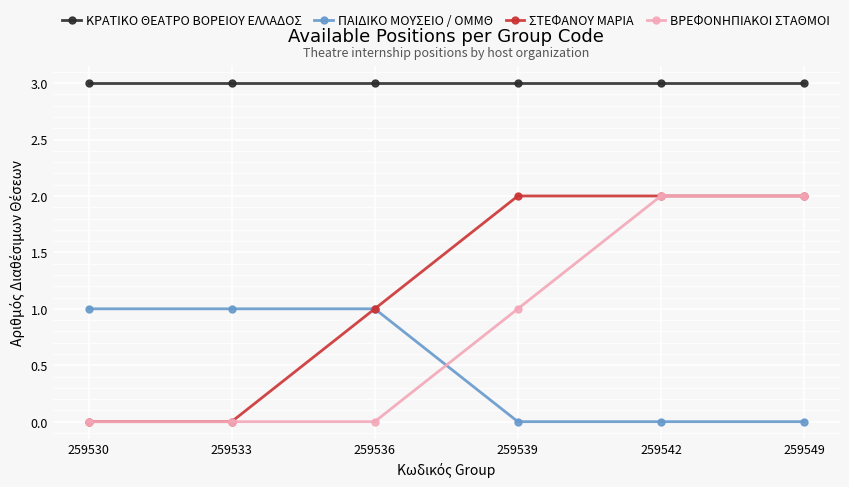

Reading left to right, extract all data points from this chart.

ΚΡΑΤΙΚΟ ΘΕΑΤΡΟ ΒΟΡΕΙΟΥ ΕΛΛΑΔΟΣ: 259530=3	259533=3	259536=3	259539=3	259542=3	259549=3
ΠΑΙΔΙΚΟ ΜΟΥΣΕΙΟ / ΟΜΜΘ: 259530=1	259533=1	259536=1	259539=0	259542=0	259549=0
ΣΤΕΦΑΝΟΥ ΜΑΡΙΑ: 259530=0	259533=0	259536=1	259539=2	259542=2	259549=2
ΒΡΕΦΟΝΗΠΙΑΚΟΙ ΣΤΑΘΜΟΙ: 259530=0	259533=0	259536=0	259539=1	259542=2	259549=2